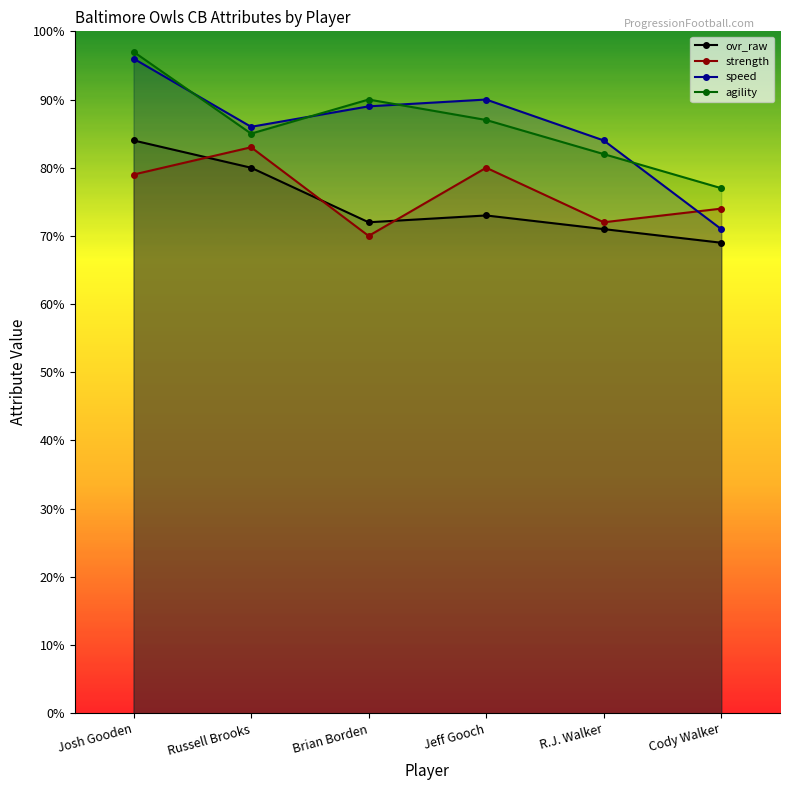

List the labels in order of ovr_raw value, smallest first.

Cody Walker, R.J. Walker, Brian Borden, Jeff Gooch, Russell Brooks, Josh Gooden